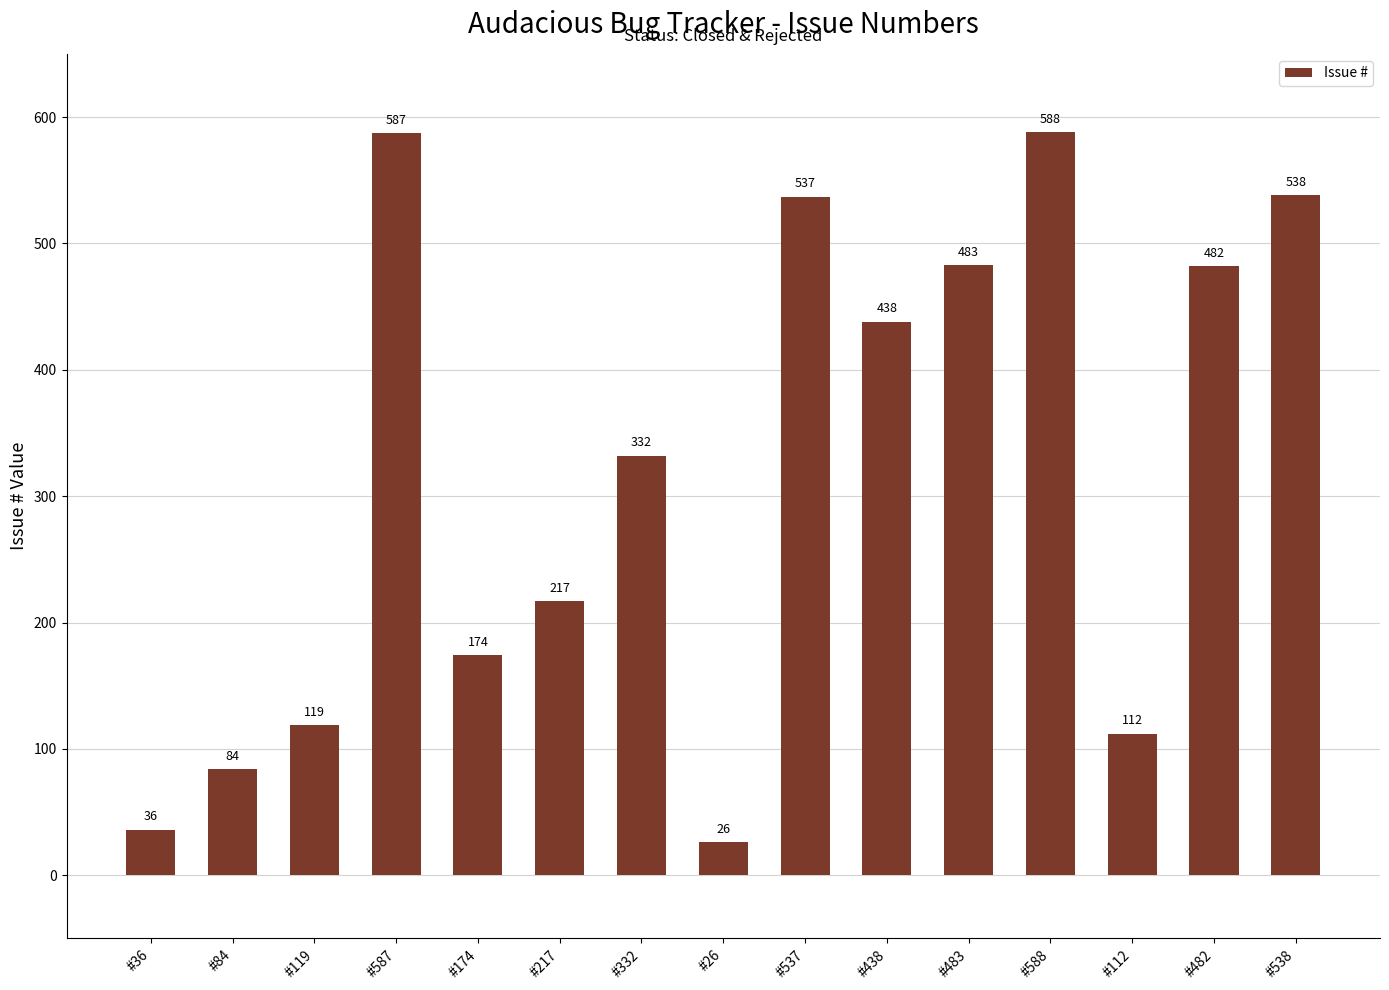

Which category has the highest value across all series?

#588